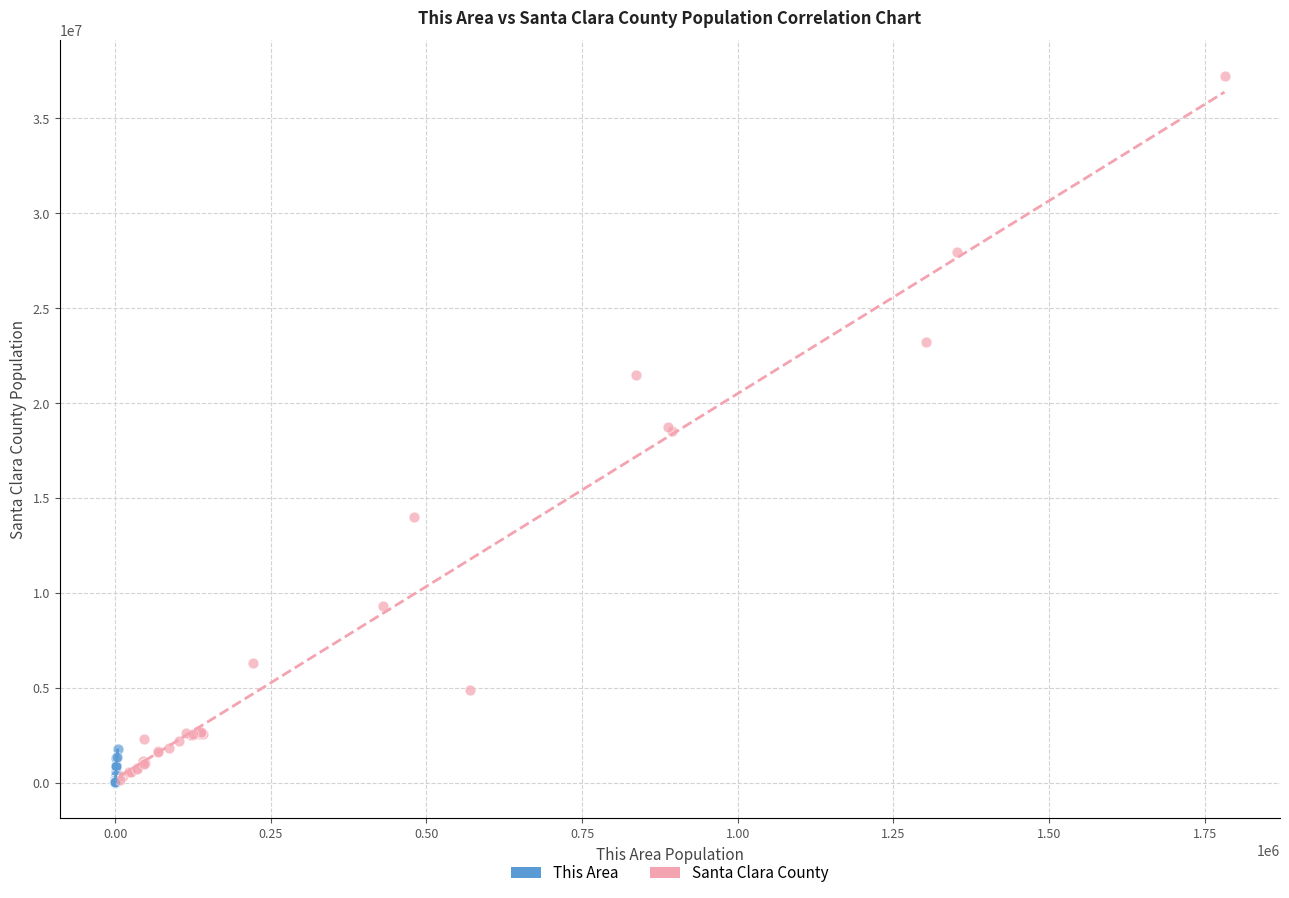

Which series has the largest Y range (max minus min)?

Santa Clara County